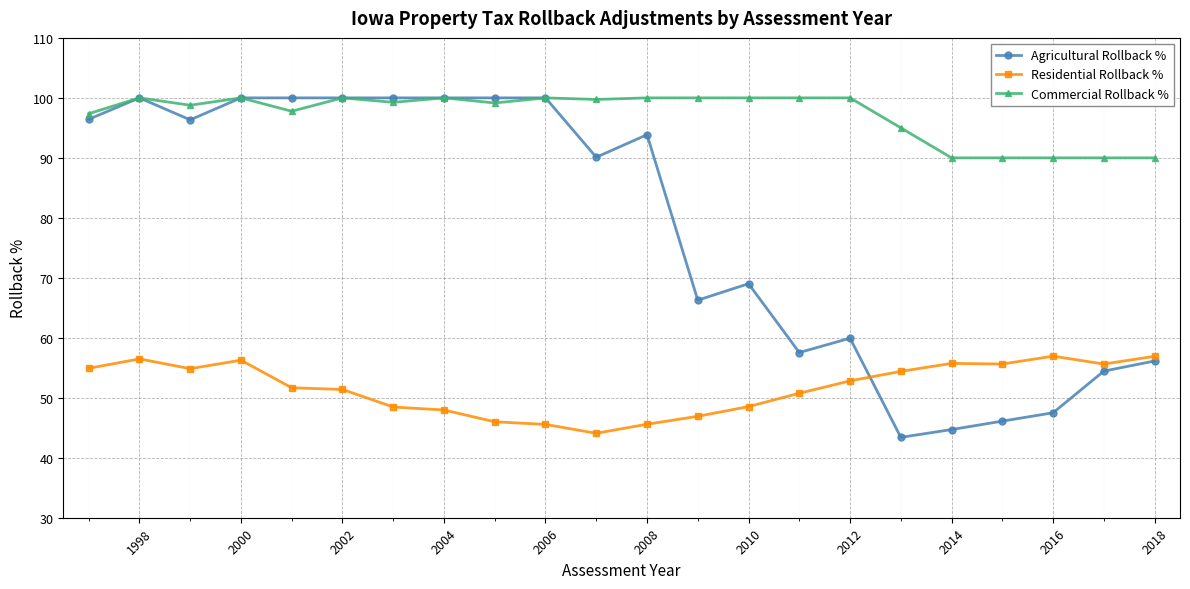

How many distinct data groups are displayed?

3